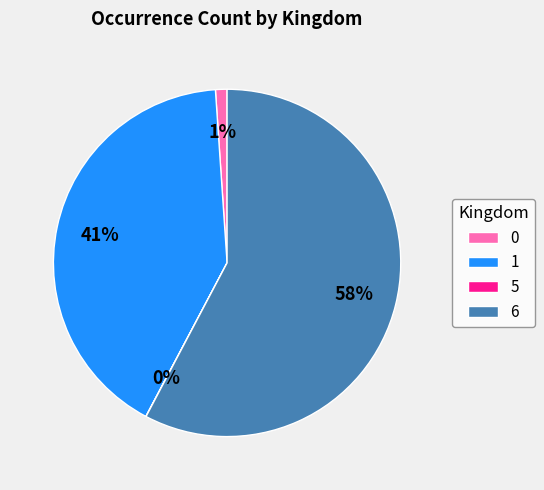

True or false: 1 accounts for 41% of the total.

True